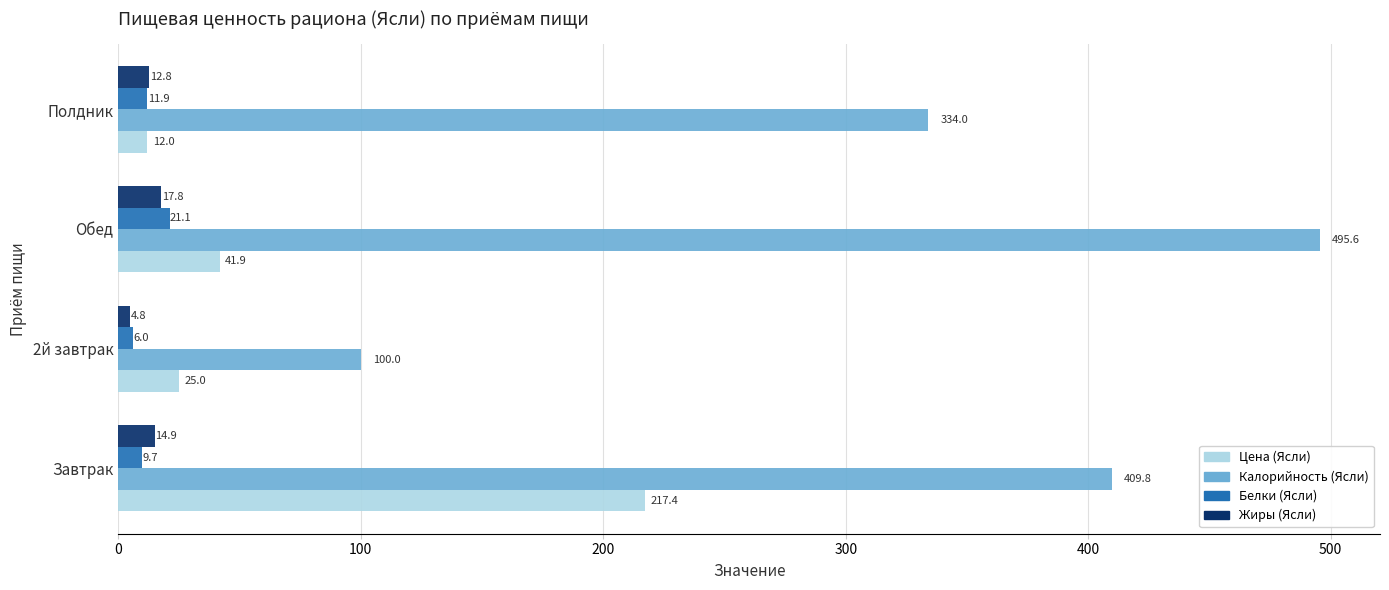

What is the average value of the Цена (Ясли) series?

74.1